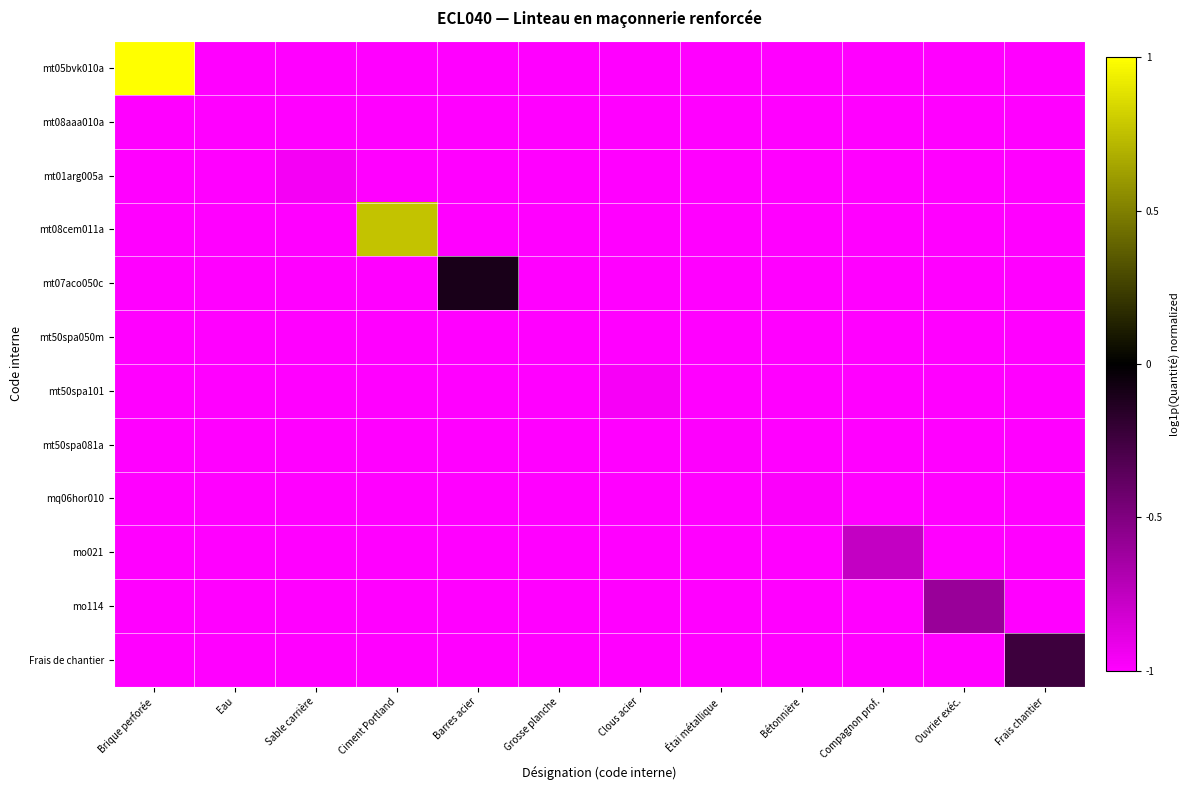

At which category is the sum across all series the highest?

Brique perforée